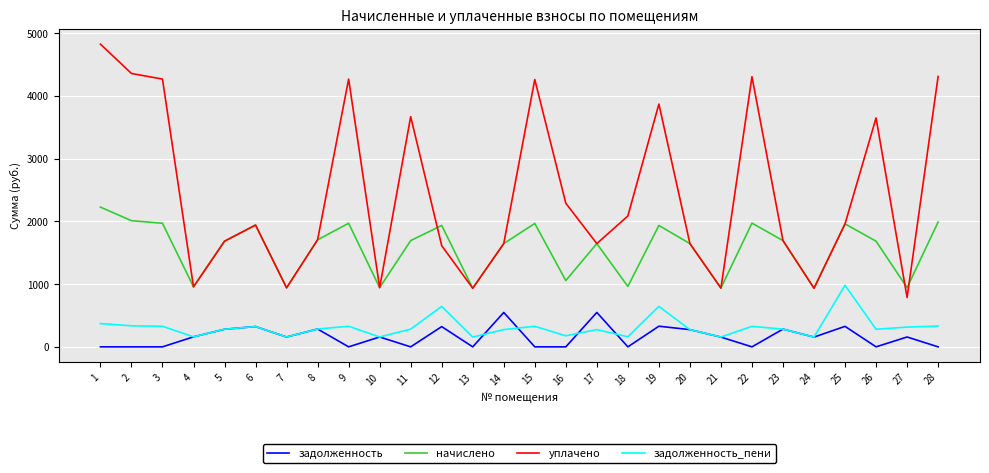

True or false: уплачено and задолженность_пени cross at least once.

False